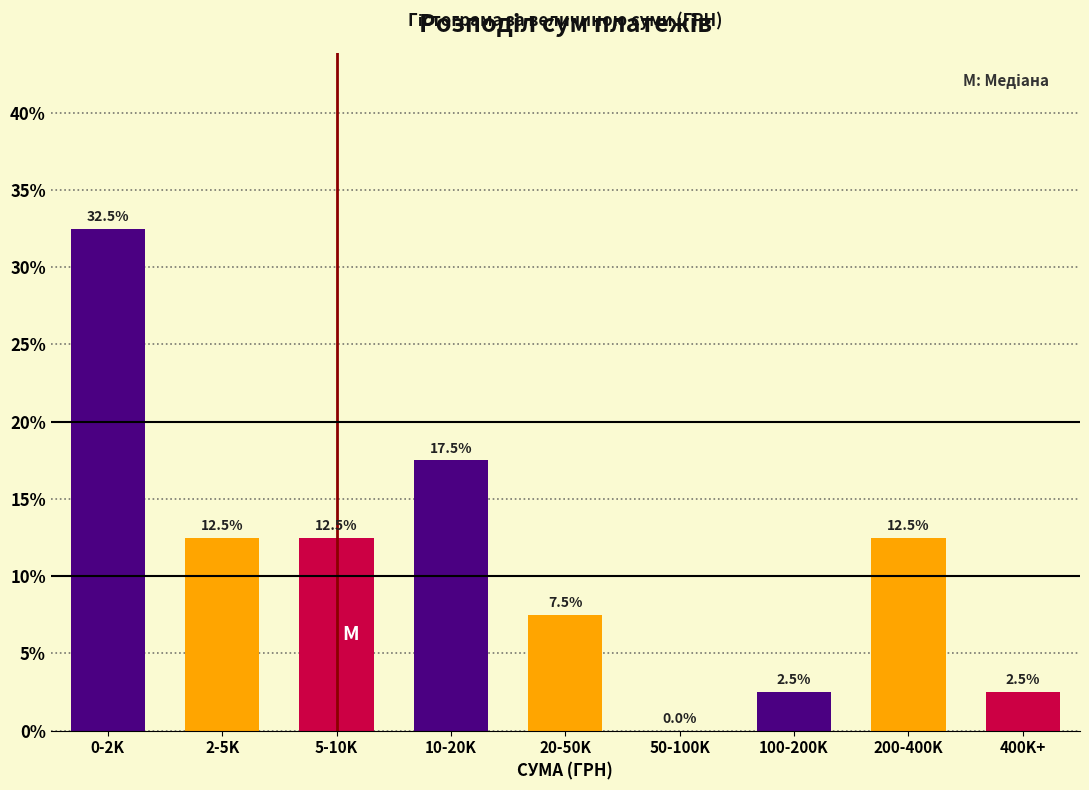

Reading left to right, what are all the values shown in this chart?

0-2K=32.5	2-5K=12.5	5-10K=12.5	10-20K=17.5	20-50K=7.5	50-100K=0.0	100-200K=2.5	200-400K=12.5	400K+=2.5